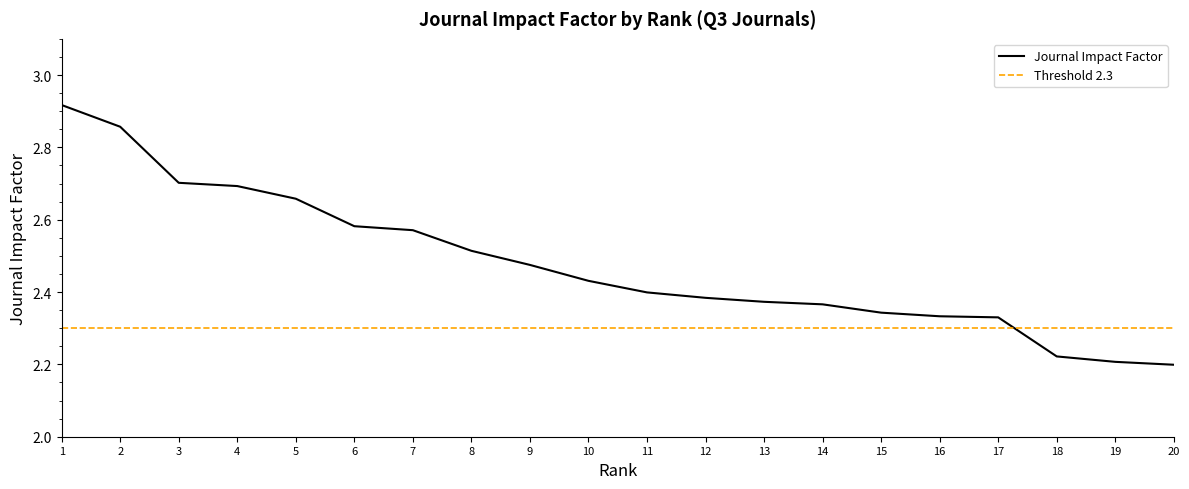

At which label is the value closest to 2?

20